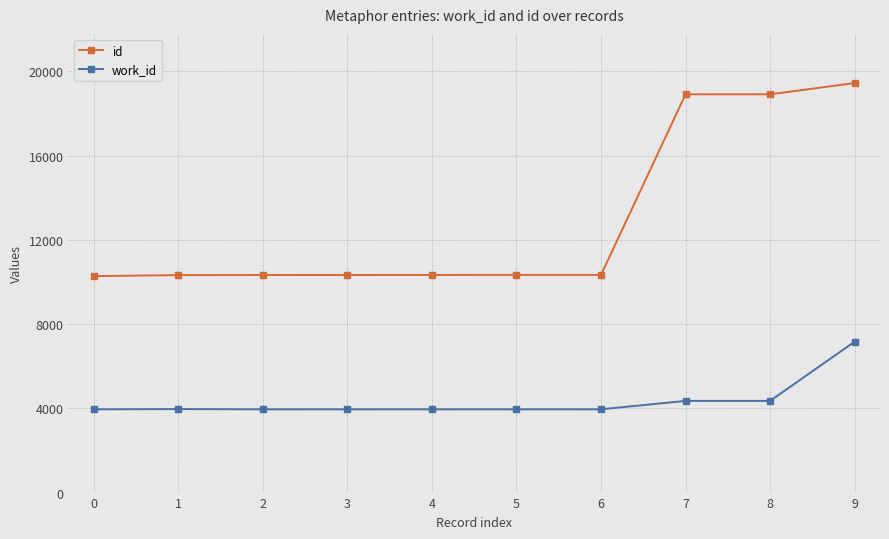

What is the minimum value shown in the chart?

3953